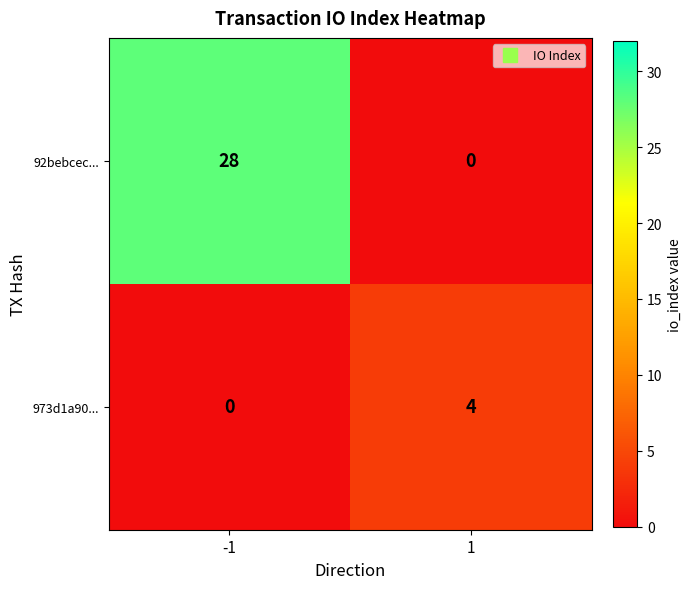

Rank the series by their maximum value, from lowest to highest.

973d1a90..., 92bebcec...